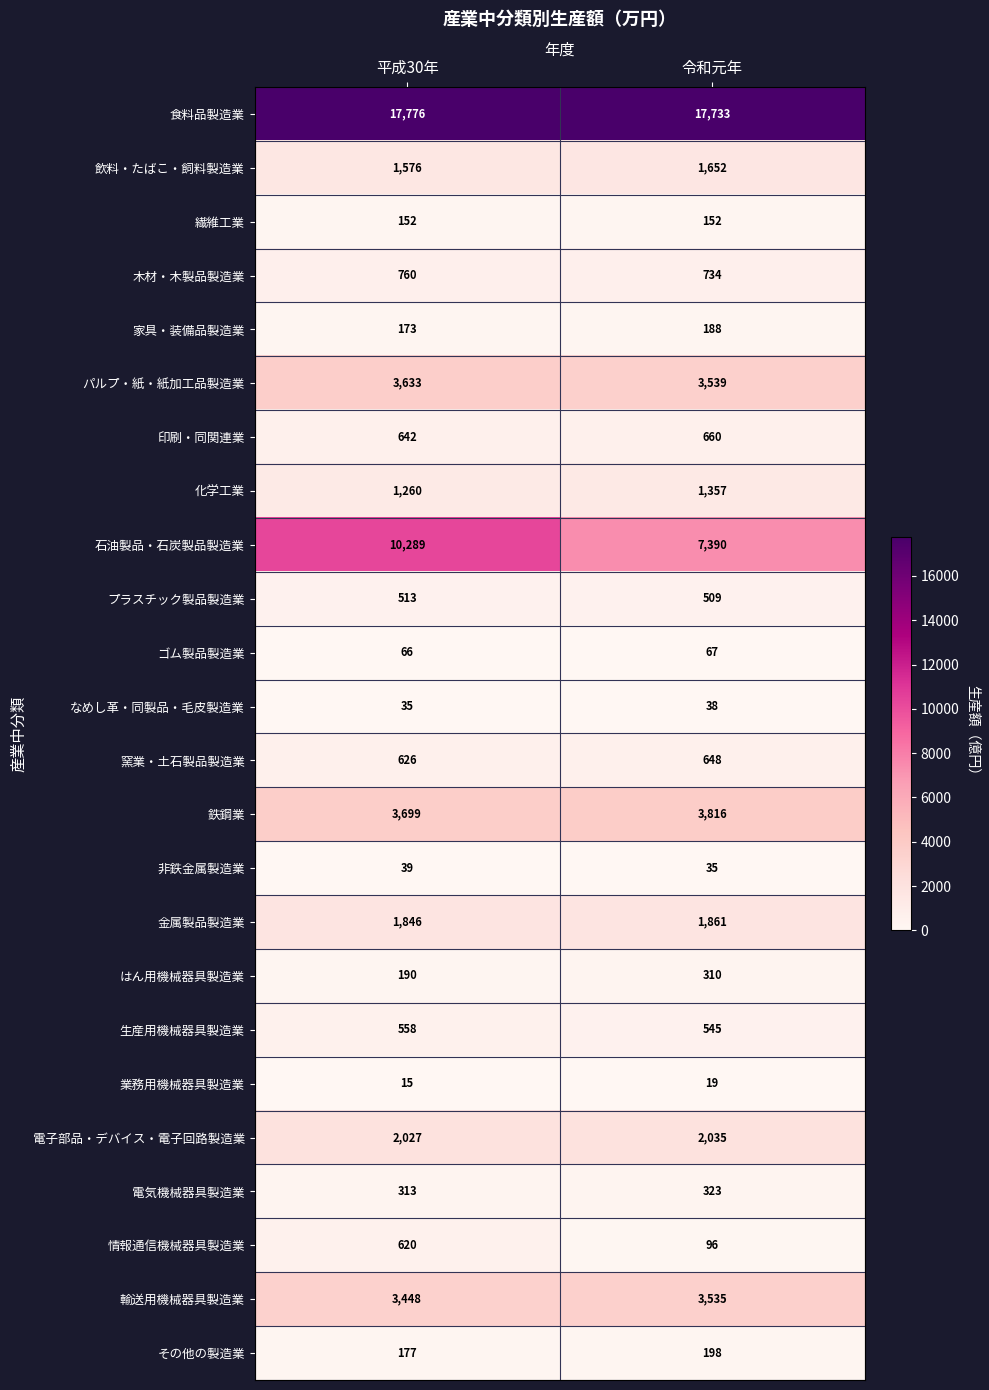

At which label does 業務用機械器具製造業 reach its minimum?

平成30年